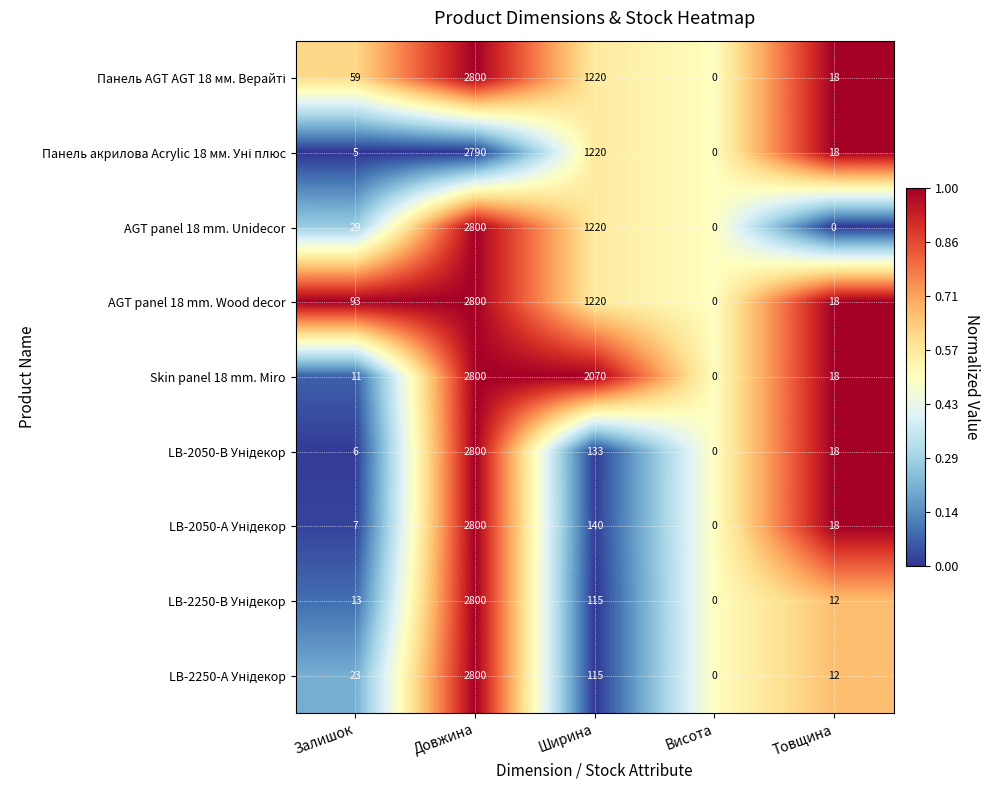

At which label is AGT panel 18 mm. Unidecor closest to 1400?

Ширина